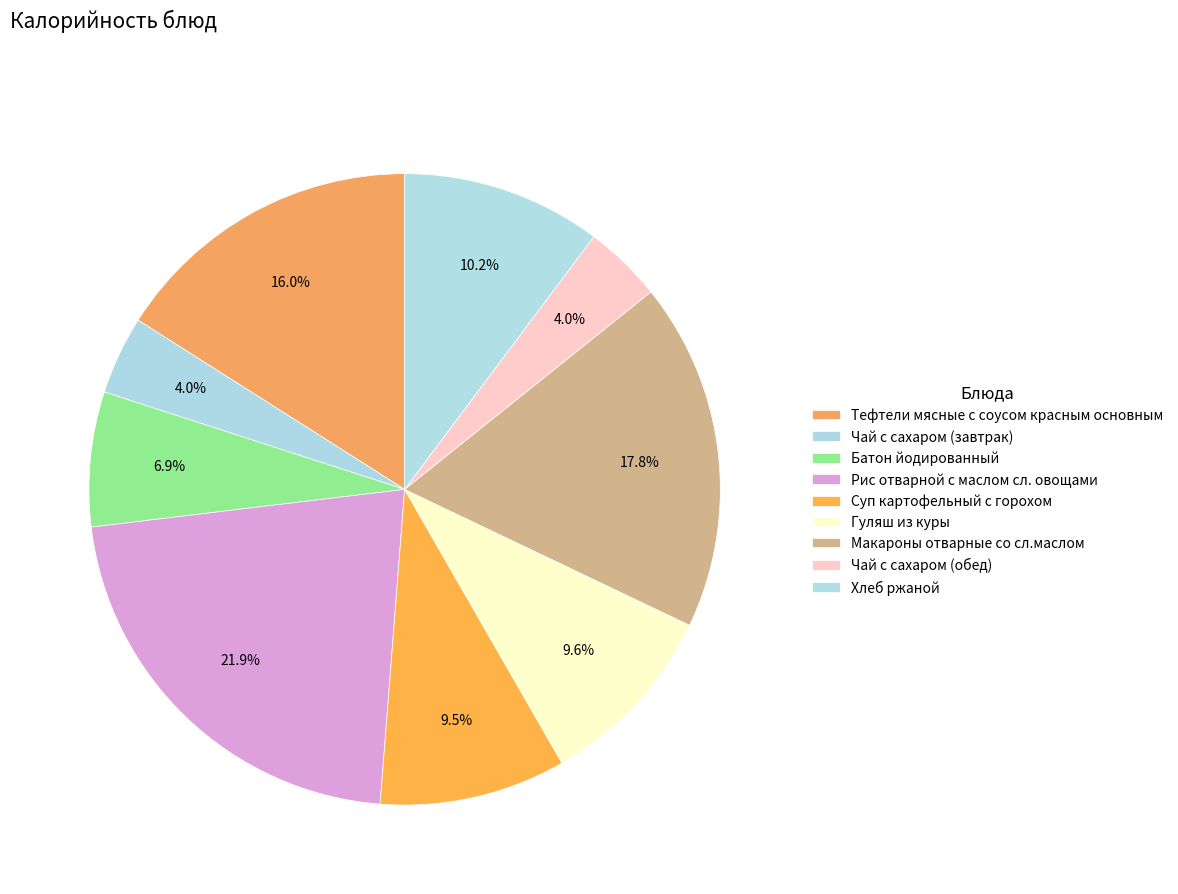

Which has a higher value, Суп картофельный с горохом or Хлеб ржаной?

Хлеб ржаной